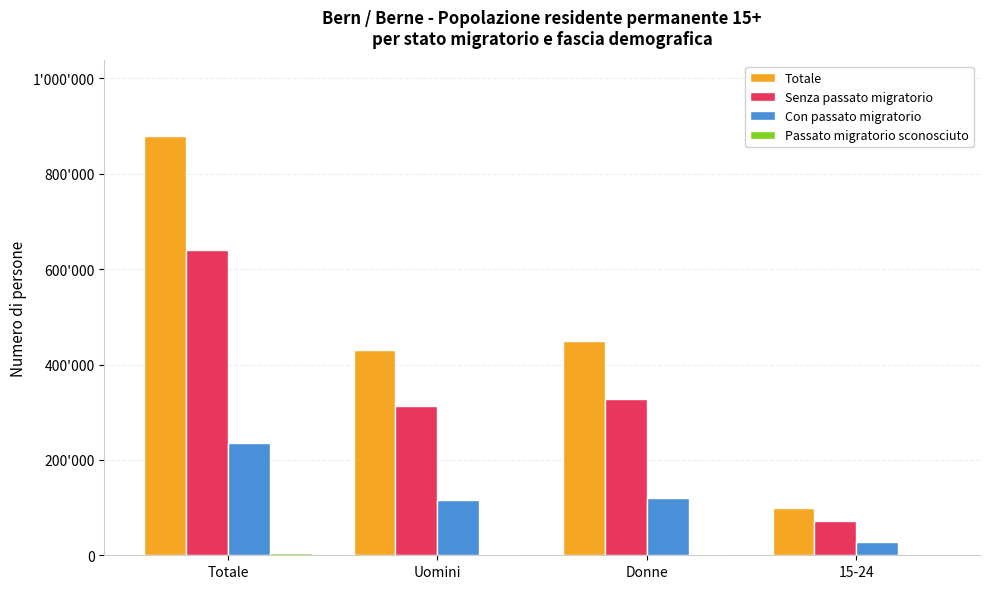

What is the difference between the maximum and minimum values in the Totale series?

780612.0